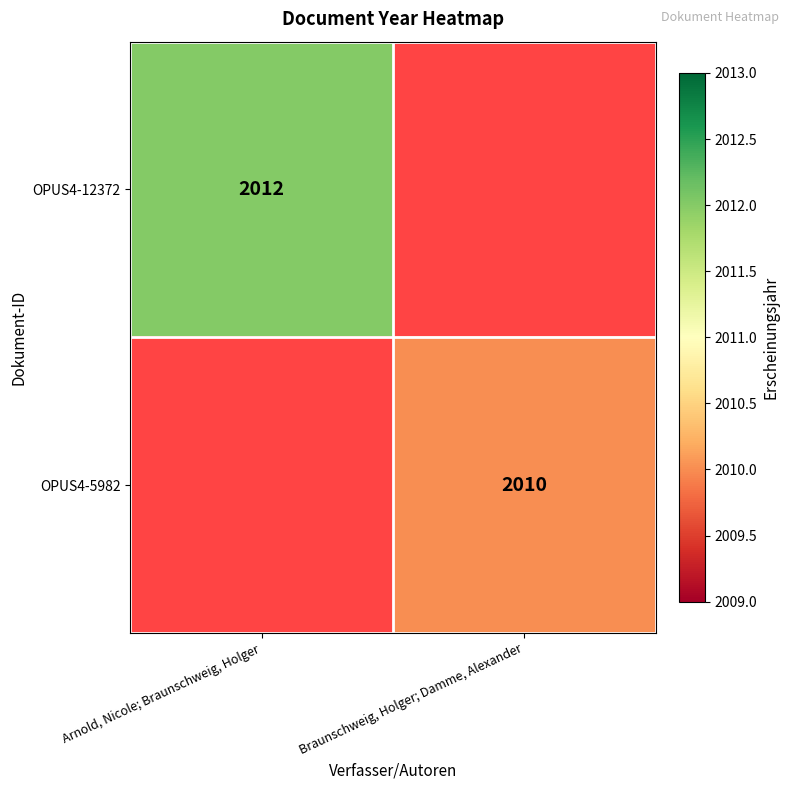

Between Braunschweig, Holger; Damme, Alexander and Arnold, Nicole; Braunschweig, Holger, which is larger?

Arnold, Nicole; Braunschweig, Holger